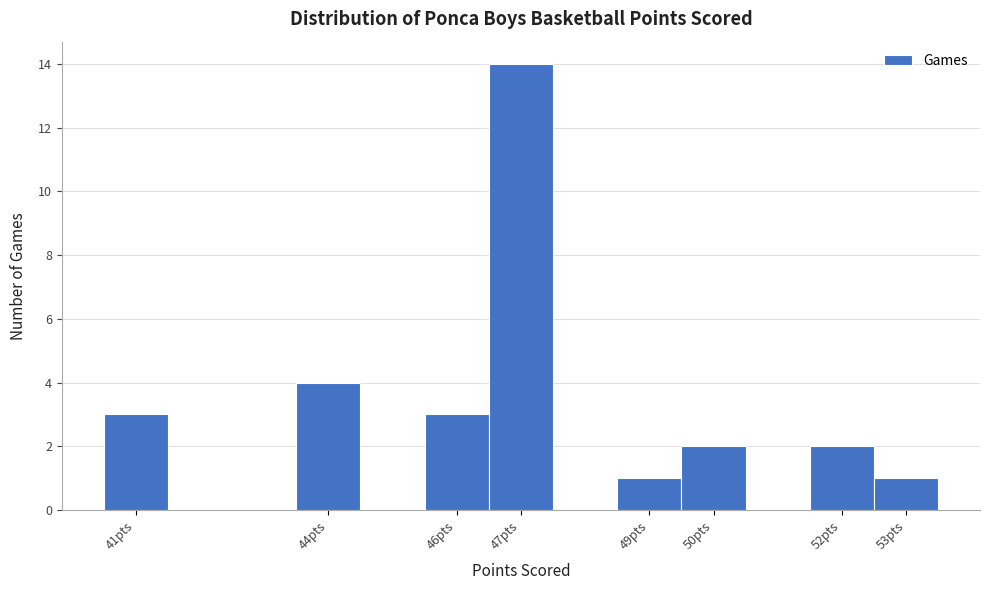

Reading left to right, list every bar in this chart as the range it spans on the x-axis followed by its height. The values are not printed on the chart, so give them approximately, as read against the axis.

40.5 to 41.5: 3
41.5 to 42.5: 0
42.5 to 43.5: 0
43.5 to 44.5: 4
44.5 to 45.5: 0
45.5 to 46.5: 3
46.5 to 47.5: 14
47.5 to 48.5: 0
48.5 to 49.5: 1
49.5 to 50.5: 2
50.5 to 51.5: 0
51.5 to 52.5: 2
52.5 to 53.5: 1